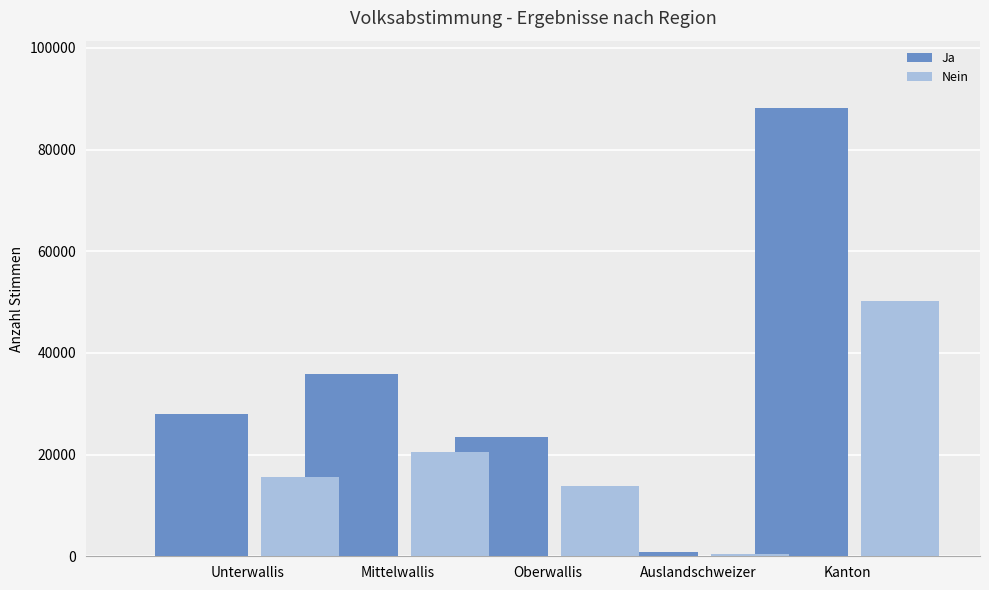

What value does the Ja series have at Auslandschweizer, to the nearest 50?

900